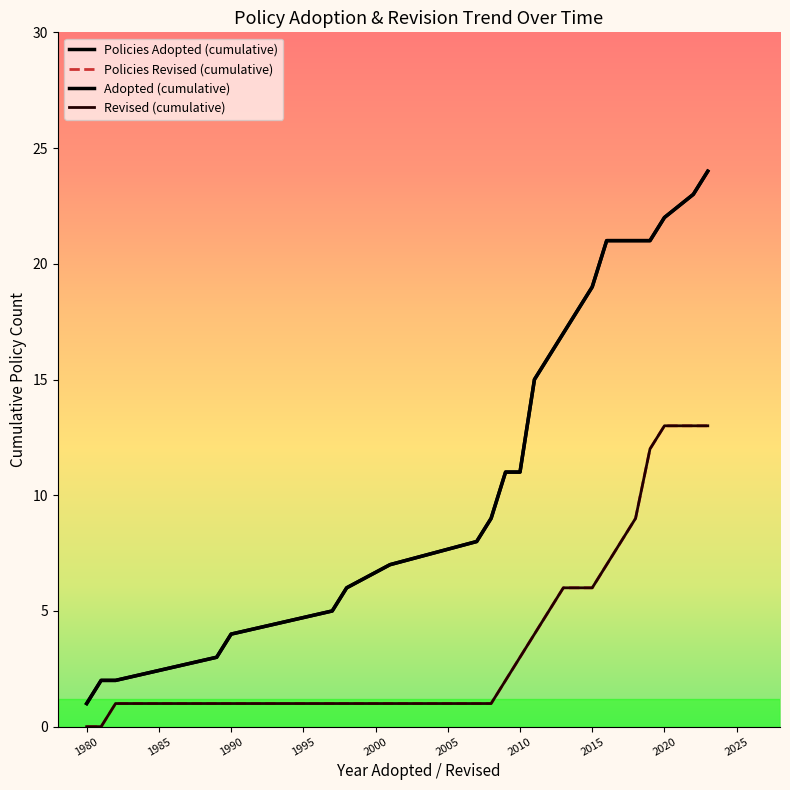

Which category has the lowest value across all series?

1980